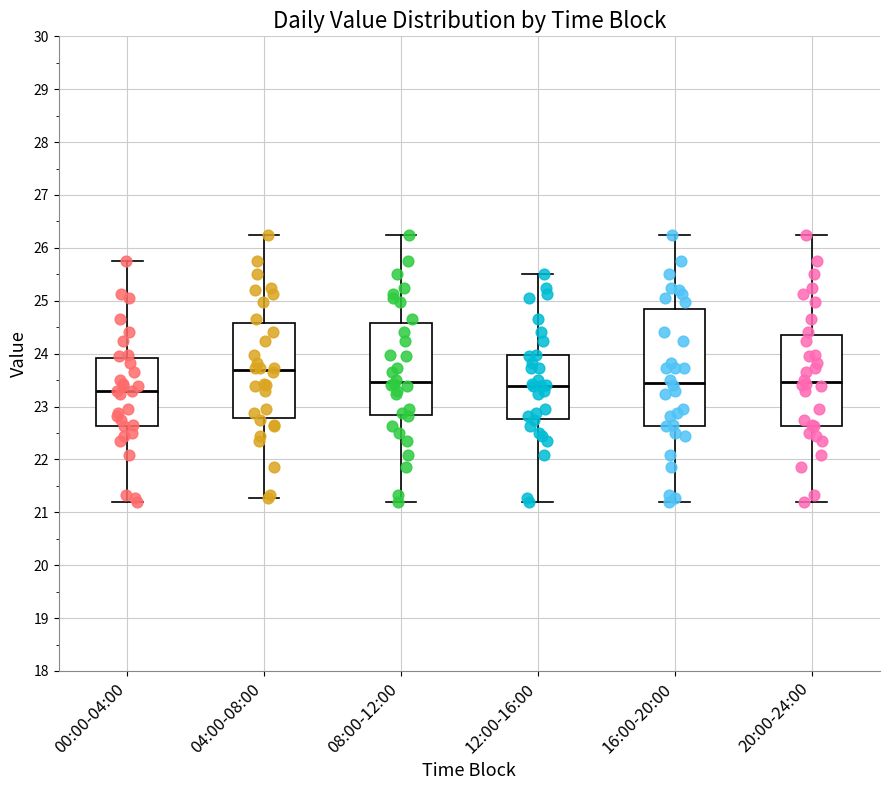

Where does the median line of the box for 16:00-20:00 sit on the y-axis? The values are not printed on the chart, so give them approximately, as read against the axis.

23.5